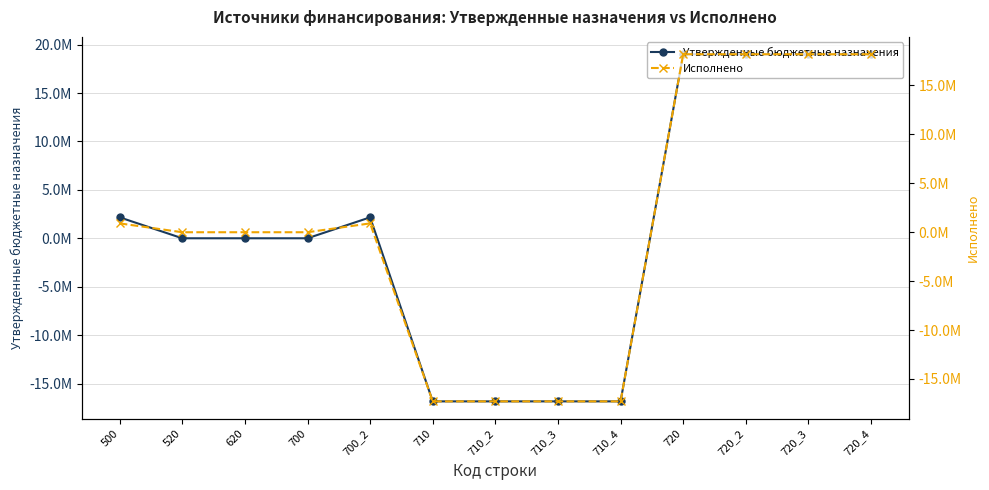

What is the minimum value for Утвержденные бюджетные назначения?

-16842887.1